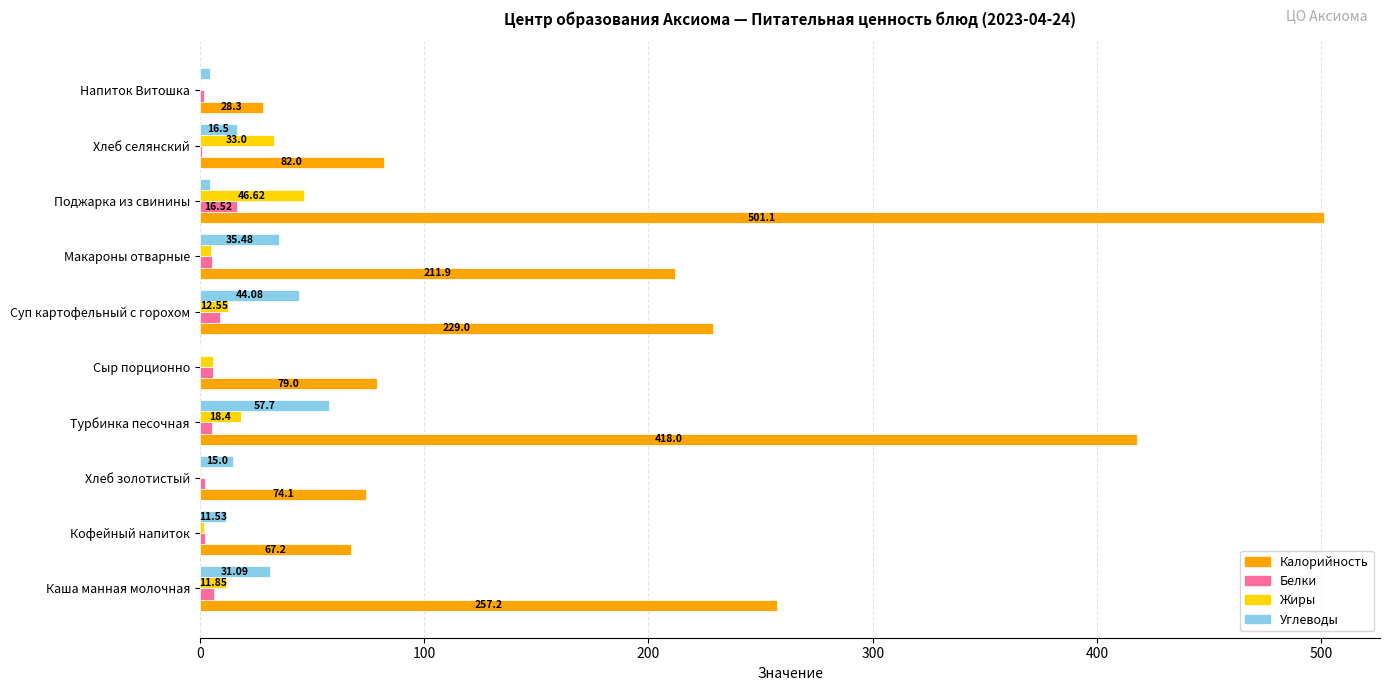

What are all the series names shown in the legend?

Калорийность, Белки, Жиры, Углеводы